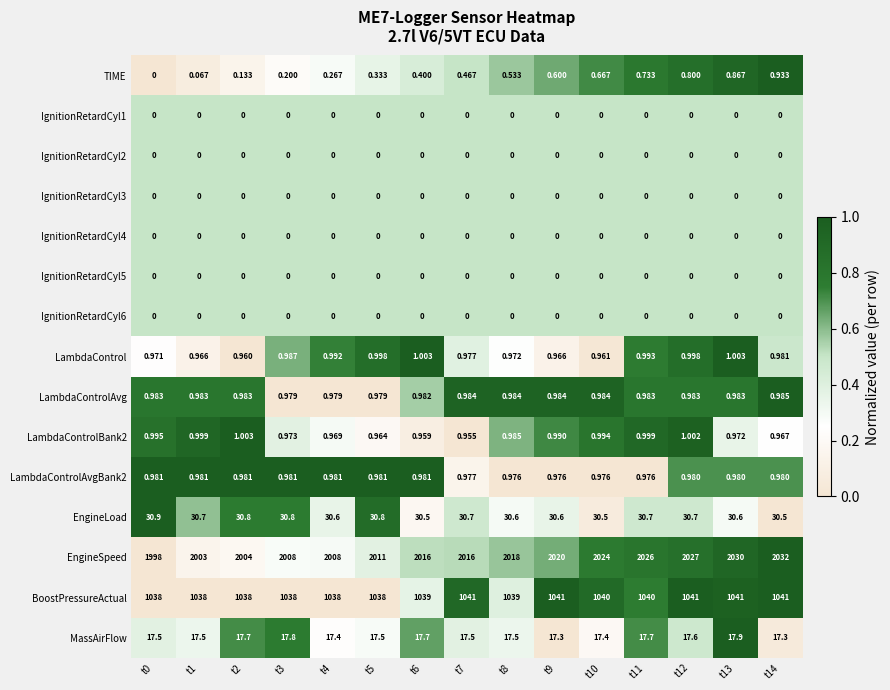

At which category does the chart reach its peak across all series?

t14